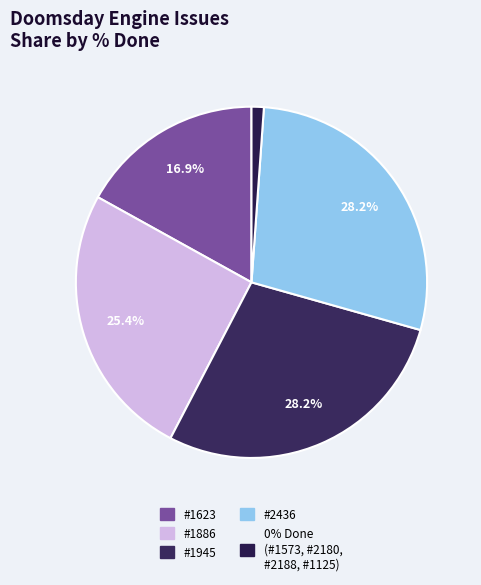

Count the number of slices in the pie.

5